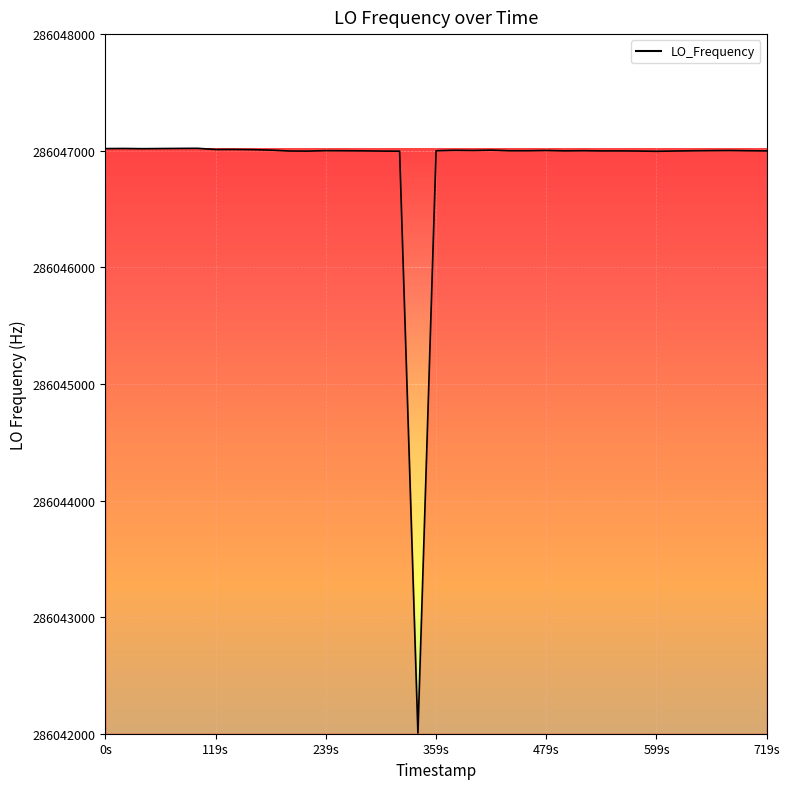

What is the smallest value displayed?

286042005.6